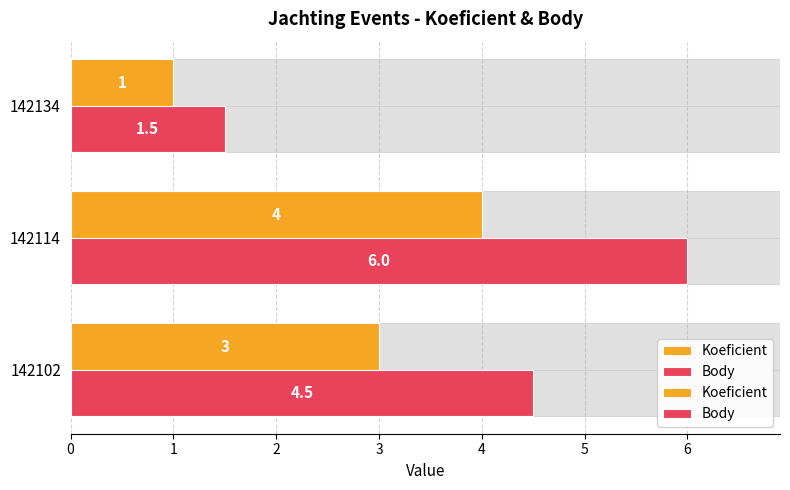

How many categories are shown in the chart?

3